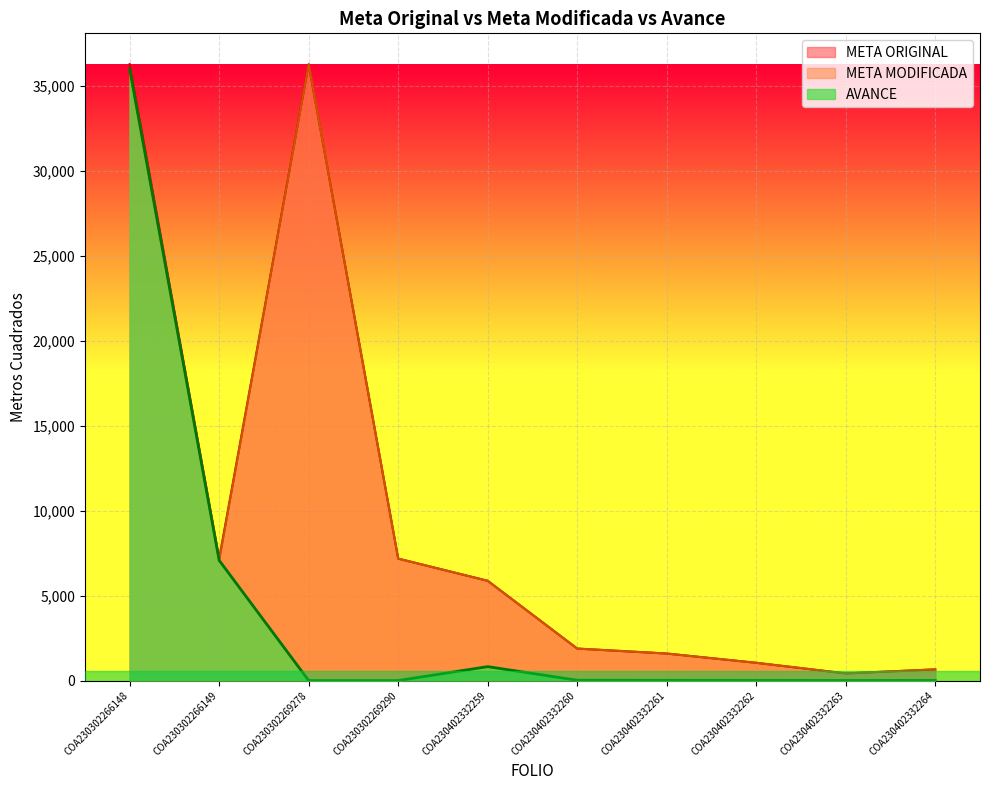

How many lines are shown in the chart?

3